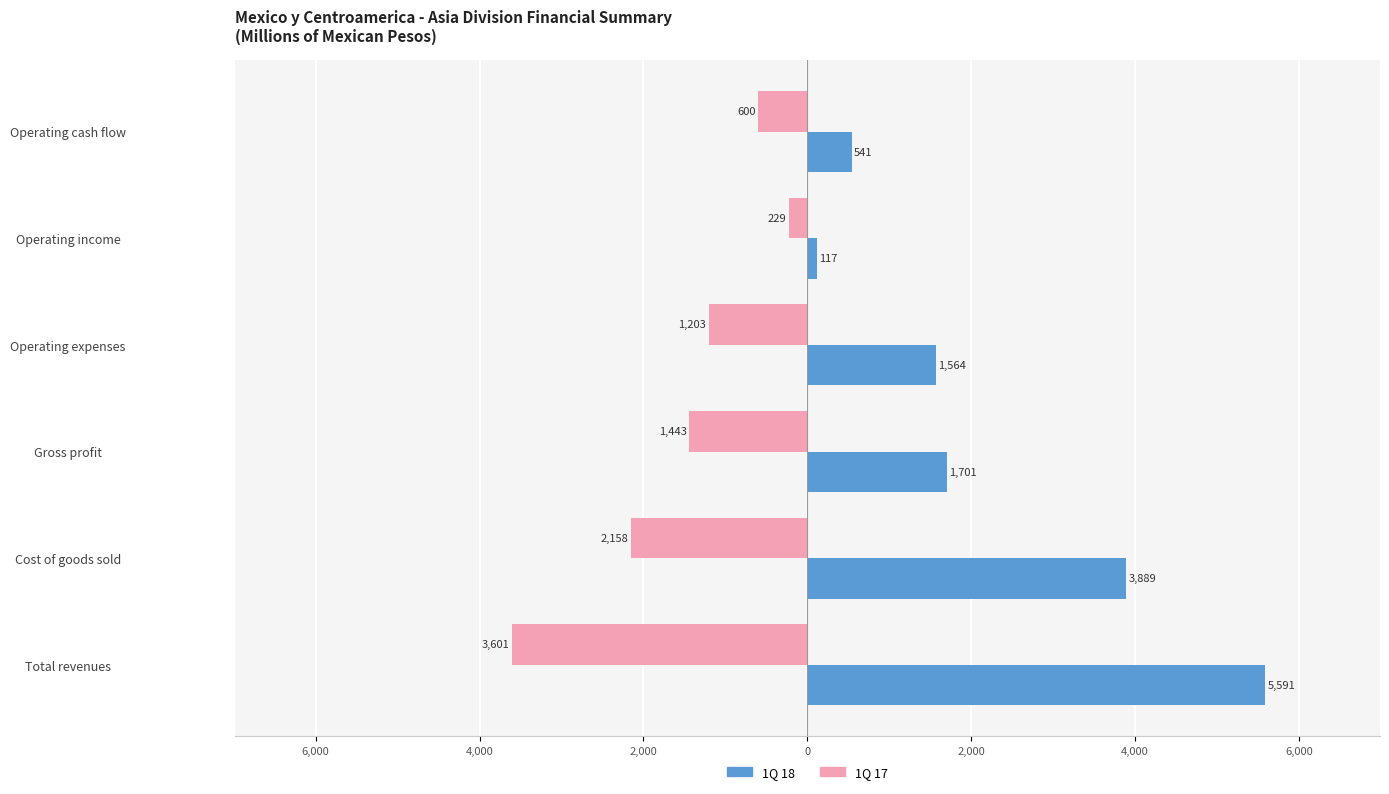

What are all the series names shown in the legend?

1Q 18, 1Q 17